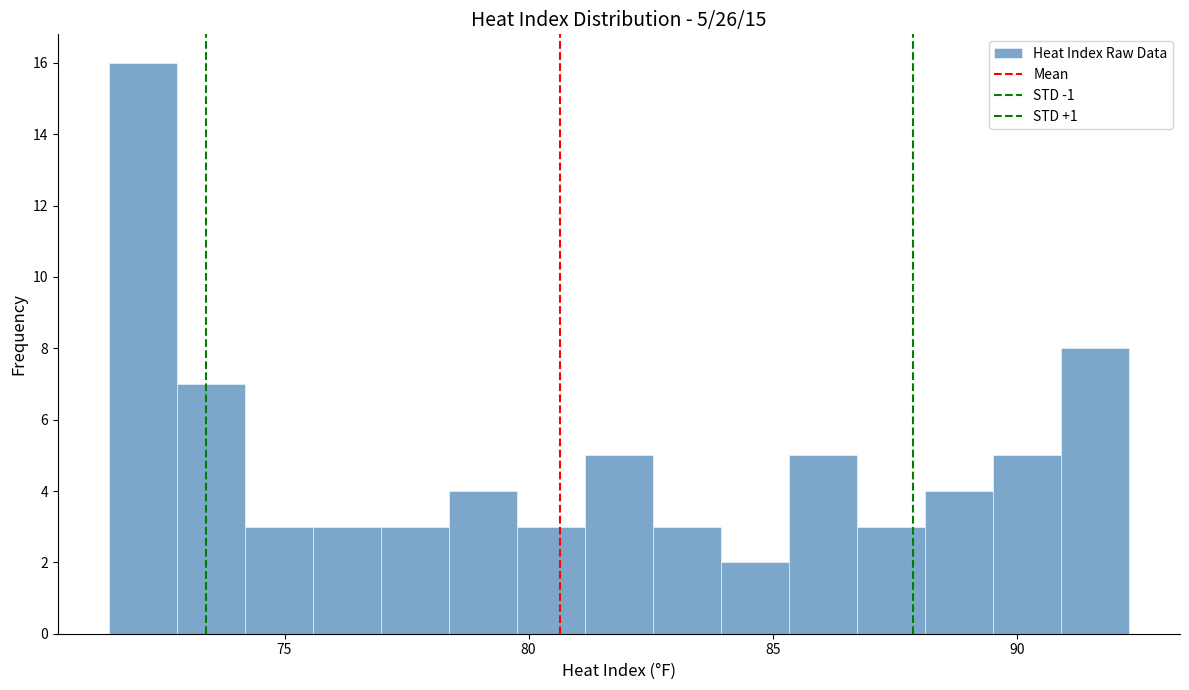

Read against the x-axis, roughly where is the centre of the tallest bar?

72.0